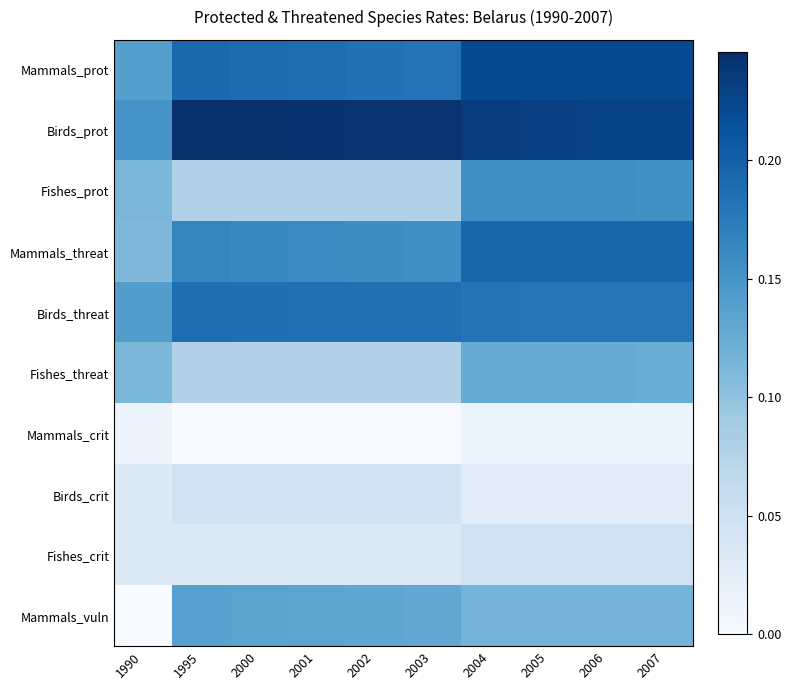

Reading right to left, transcribe all the data shown in this chart.

Mammals_prot: 2007=0.2	2006=0.2	2005=0.2	2004=0.2	2003=0.2	2002=0.2	2001=0.2	2000=0.2	1995=0.2	1990=0.1
Birds_prot: 2007=0.2	2006=0.2	2005=0.2	2004=0.2	2003=0.2	2002=0.2	2001=0.2	2000=0.2	1995=0.2	1990=0.2
Fishes_prot: 2007=0.2	2006=0.2	2005=0.2	2004=0.2	2003=0.1	2002=0.1	2001=0.1	2000=0.1	1995=0.1	1990=0.1
Mammals_threat: 2007=0.2	2006=0.2	2005=0.2	2004=0.2	2003=0.2	2002=0.2	2001=0.2	2000=0.2	1995=0.2	1990=0.1
Birds_threat: 2007=0.2	2006=0.2	2005=0.2	2004=0.2	2003=0.2	2002=0.2	2001=0.2	2000=0.2	1995=0.2	1990=0.1
Fishes_threat: 2007=0.1	2006=0.1	2005=0.1	2004=0.1	2003=0.1	2002=0.1	2001=0.1	2000=0.1	1995=0.1	1990=0.1
Mammals_crit: 2007=0.0	2006=0.0	2005=0.0	2004=0.0	2003=0.0	2002=0.0	2001=0.0	2000=0.0	1995=0.0	1990=0.0
Birds_crit: 2007=0.0	2006=0.0	2005=0.0	2004=0.0	2003=0.0	2002=0.0	2001=0.0	2000=0.0	1995=0.0	1990=0.0
Fishes_crit: 2007=0.0	2006=0.0	2005=0.0	2004=0.0	2003=0.0	2002=0.0	2001=0.0	2000=0.0	1995=0.0	1990=0.0
Mammals_vuln: 2007=0.1	2006=0.1	2005=0.1	2004=0.1	2003=0.1	2002=0.1	2001=0.1	2000=0.1	1995=0.1	1990=0.0